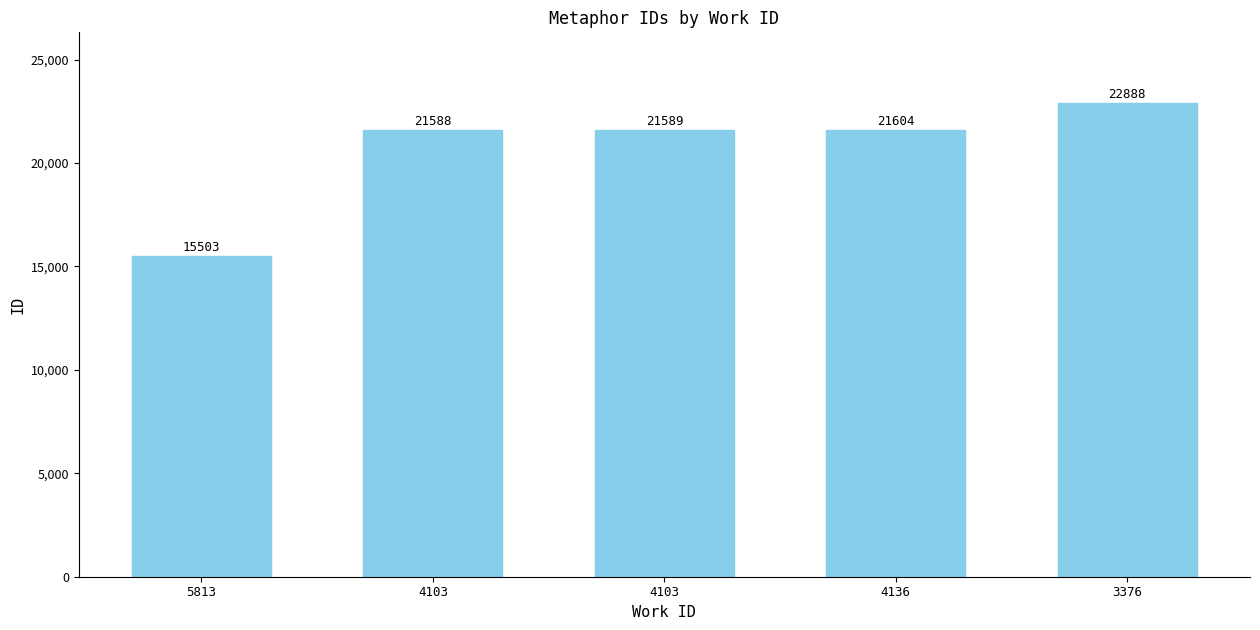

The value at 5813 is 15503. True or false?

True